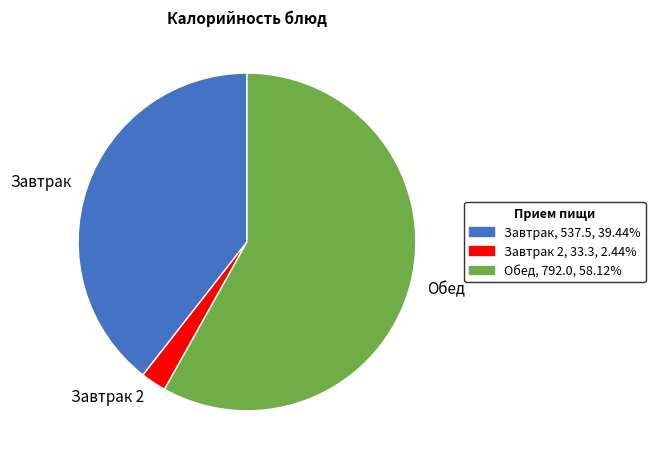

What is the ratio of the value at Обед to the value at Завтрак 2?

23.8